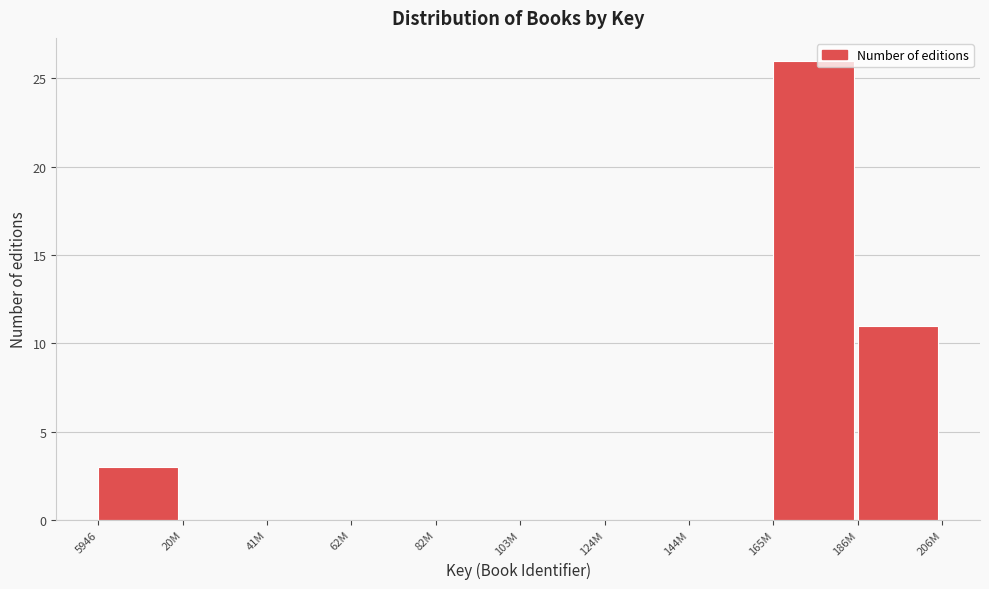

Reading left to right, transcribe all the data shown in this chart.

5946=3	20M=0	41M=0	62M=0	82M=0	103M=0	124M=0	144M=0	165M=26	186M=11